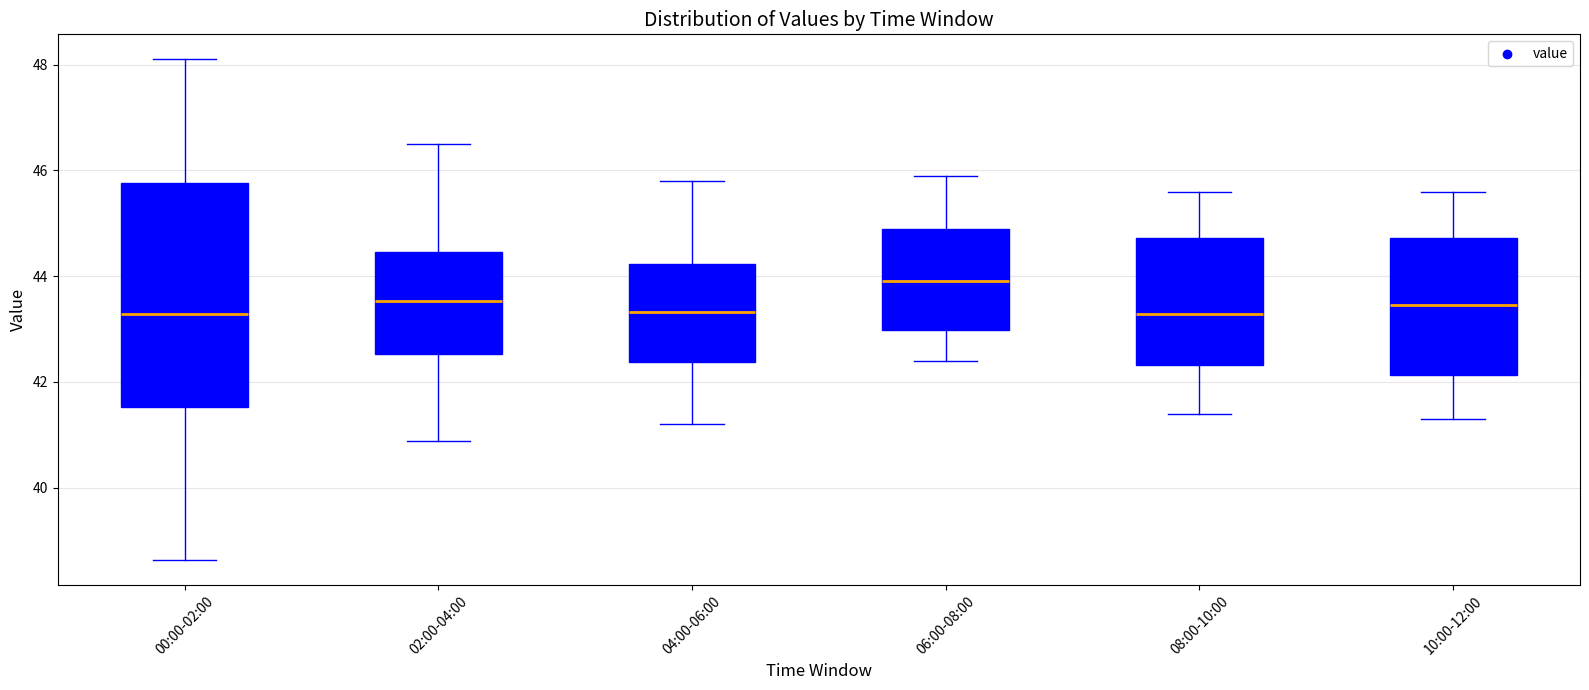

Reading left to right, transcribe this box plot: for each box, give where its median line is, the range the box spans, and where its two whiskers end, as read against the y-axis. The values are not printed on the chart, so give them approximately, as read against the axis.

00:00-02:00: median 43.2, box 41.6 to 45.8, whiskers 38.6 to 48.2
02:00-04:00: median 43.6, box 42.6 to 44.4, whiskers 40.8 to 46.6
04:00-06:00: median 43.4, box 42.4 to 44.2, whiskers 41.2 to 45.8
06:00-08:00: median 44.0, box 43.0 to 45.0, whiskers 42.4 to 46.0
08:00-10:00: median 43.2, box 42.4 to 44.8, whiskers 41.4 to 45.6
10:00-12:00: median 43.4, box 42.2 to 44.8, whiskers 41.4 to 45.6